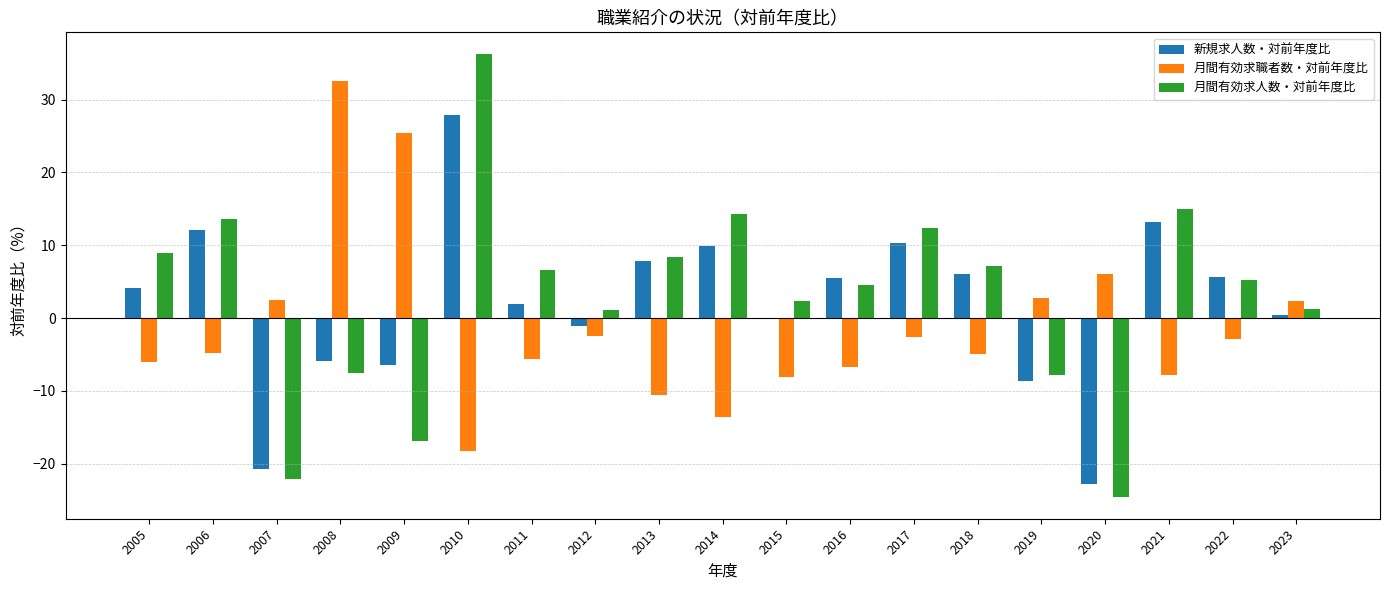

The 月間有効求職者数・対前年度比 series shows 35.0 at 2009. True or false?

False